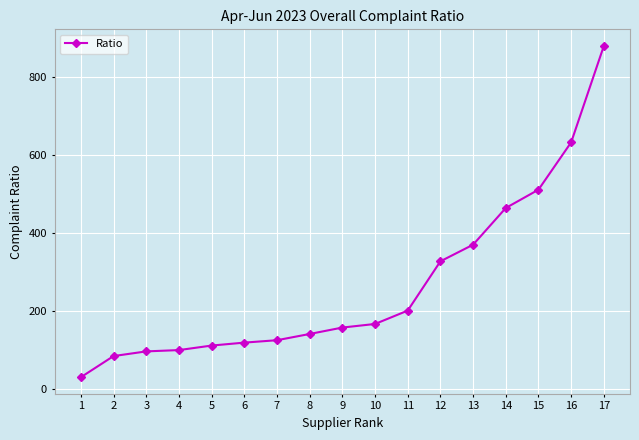

Does the chart have visible grid lines?

Yes